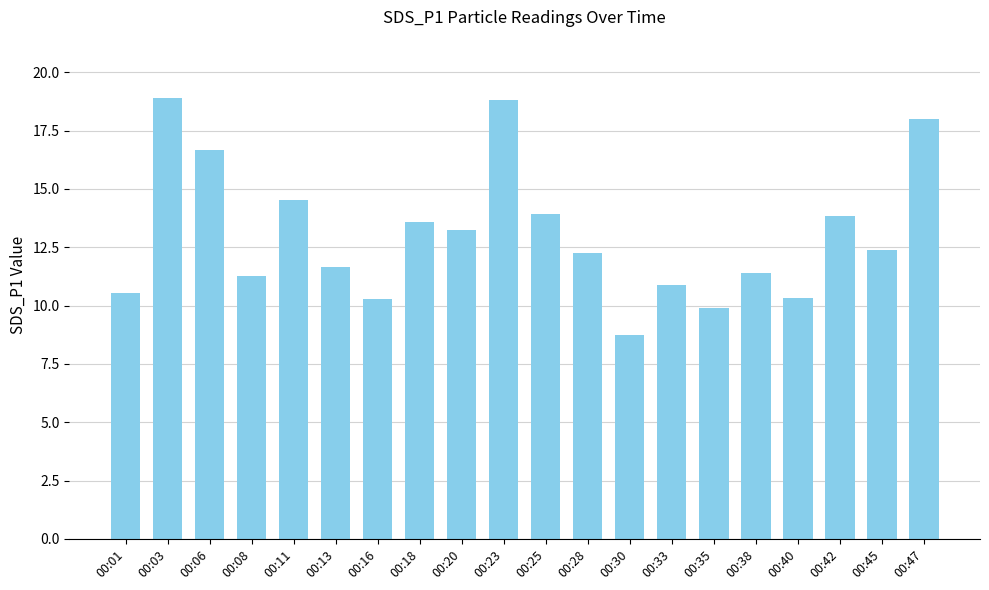

Between 00:45 and 00:35, which is larger?

00:45